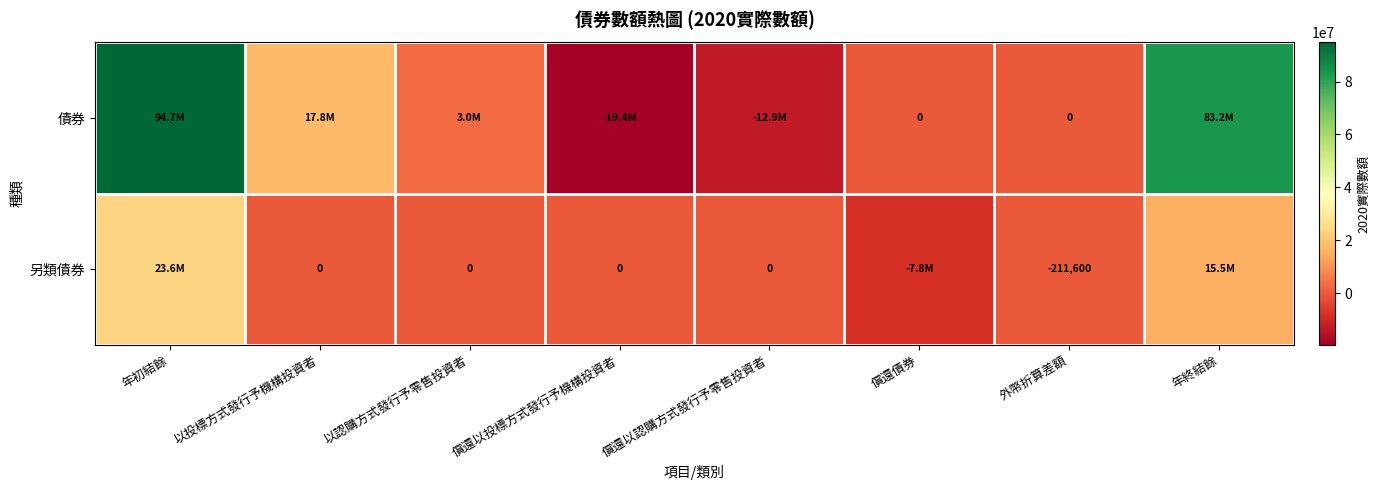

What is the difference between the 另類債券 values at 償還以投標方式發行予機構投資者 and 償還債券?

7829900